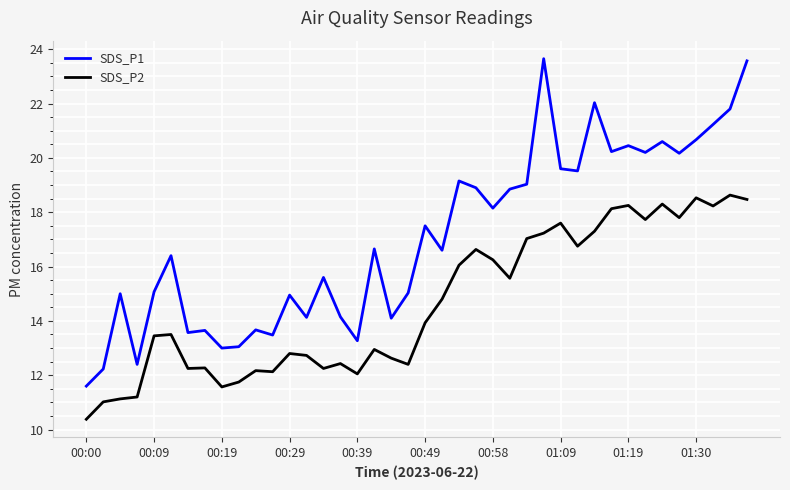

Which series has the widest spread of values?

SDS_P1